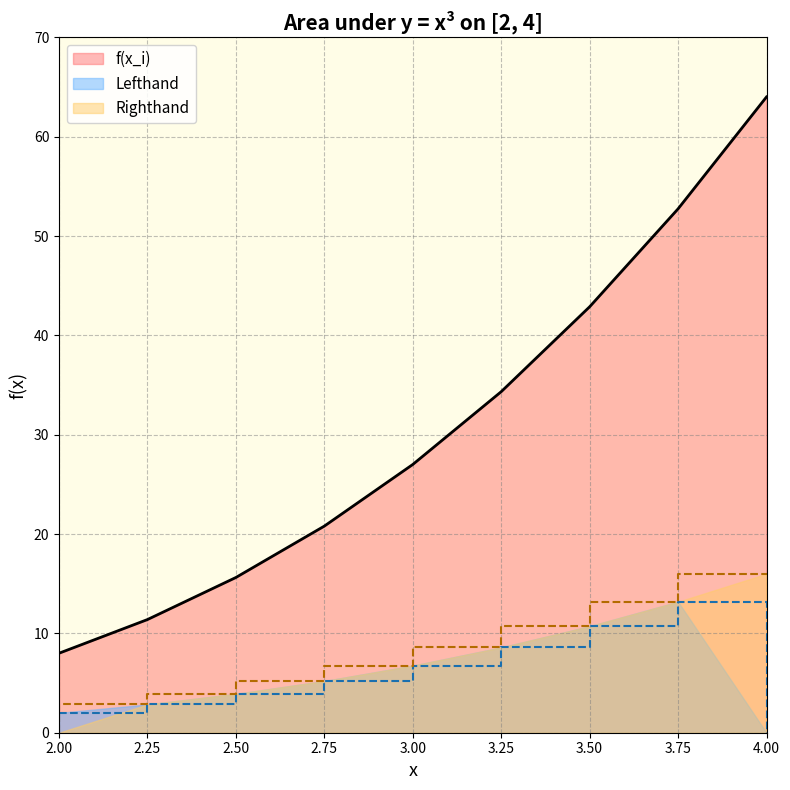

At which category is the sum across all series the highest?

4.0